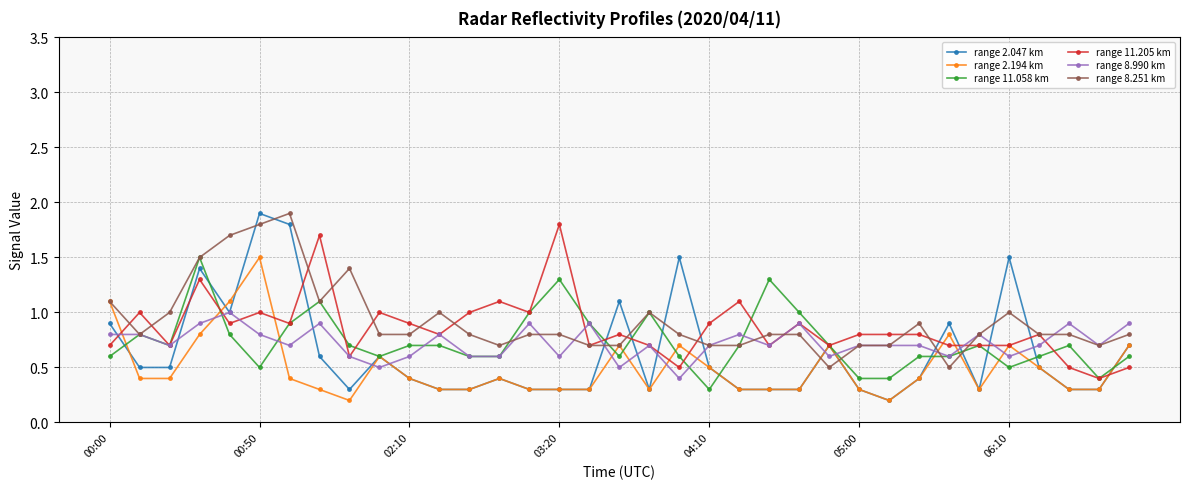

How many distinct data groups are displayed?

6